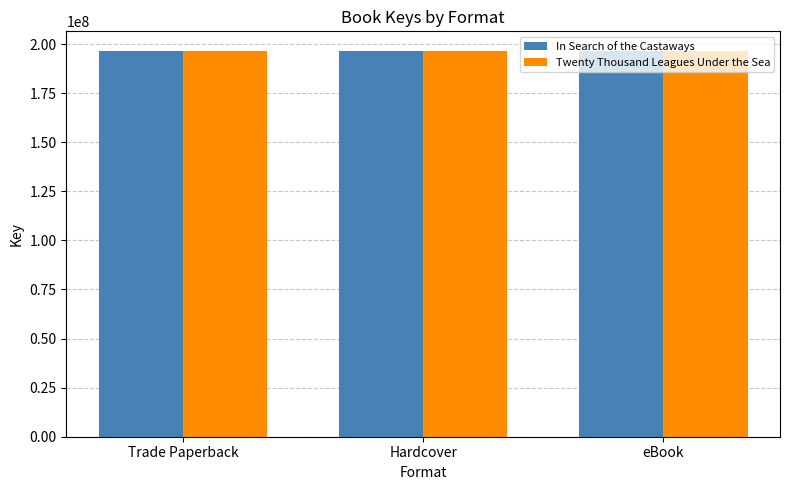

Is it true that Twenty Thousand Leagues Under the Sea equals 262142117 at Trade Paperback?

False